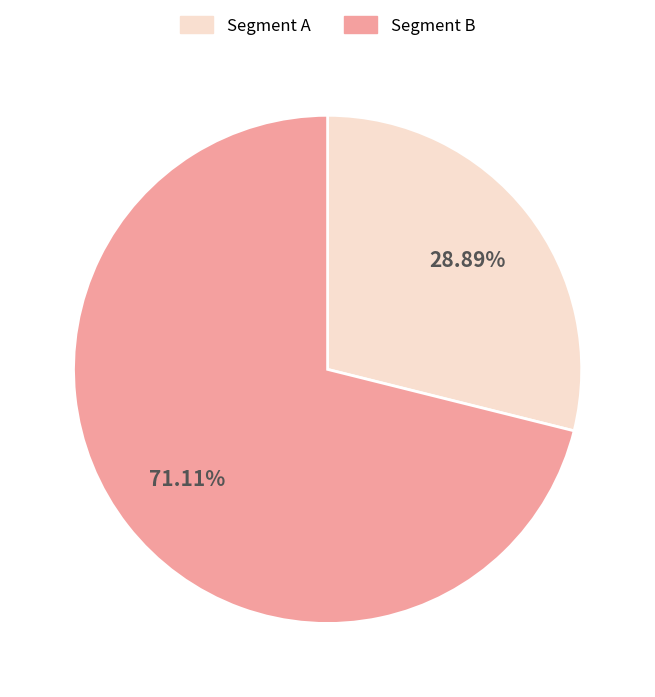

What is the smallest slice in the pie chart?

Segment A